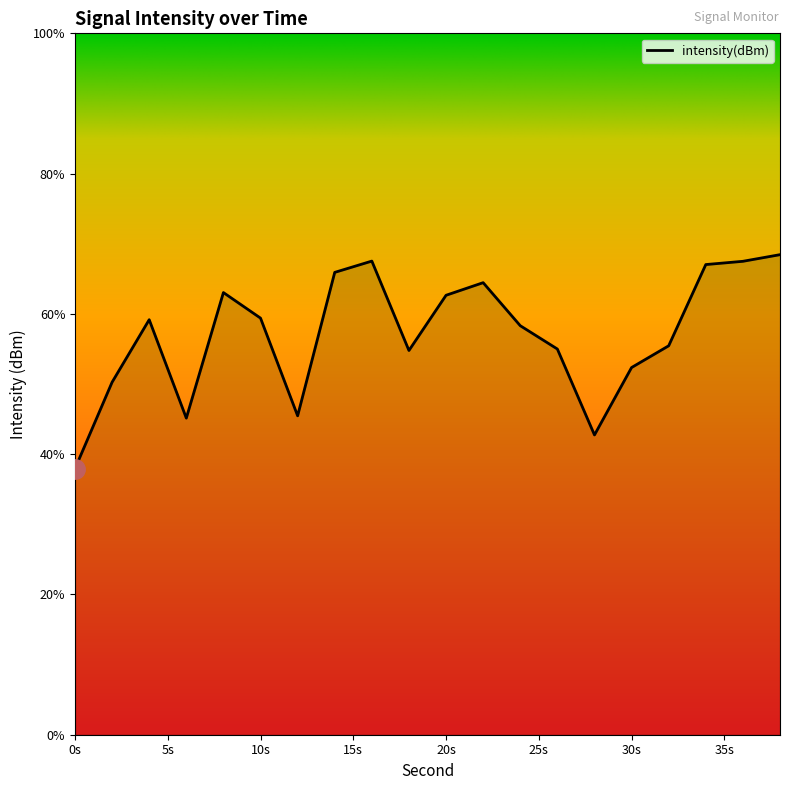

What is the maximum value shown in the chart?

68.4